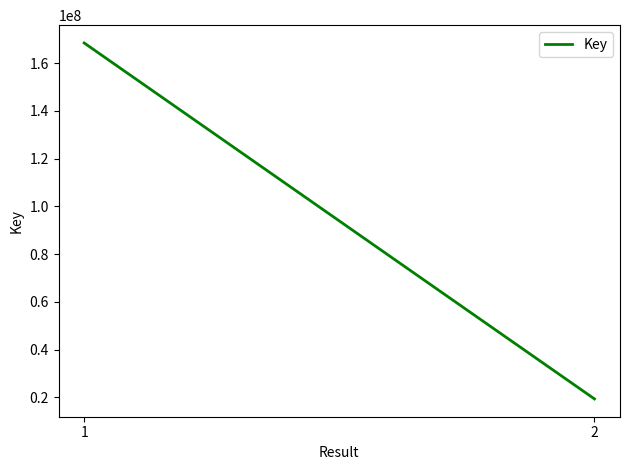

The value at 1 is 168488454. True or false?

True